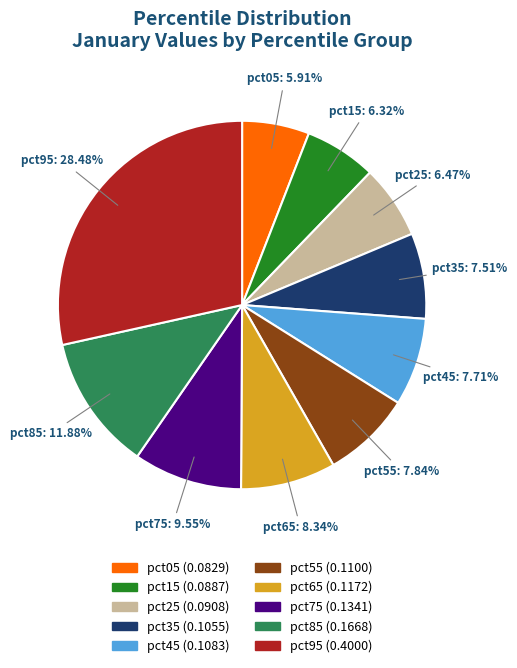

To the nearest percent, what percentage of the pie is pct75?

10%